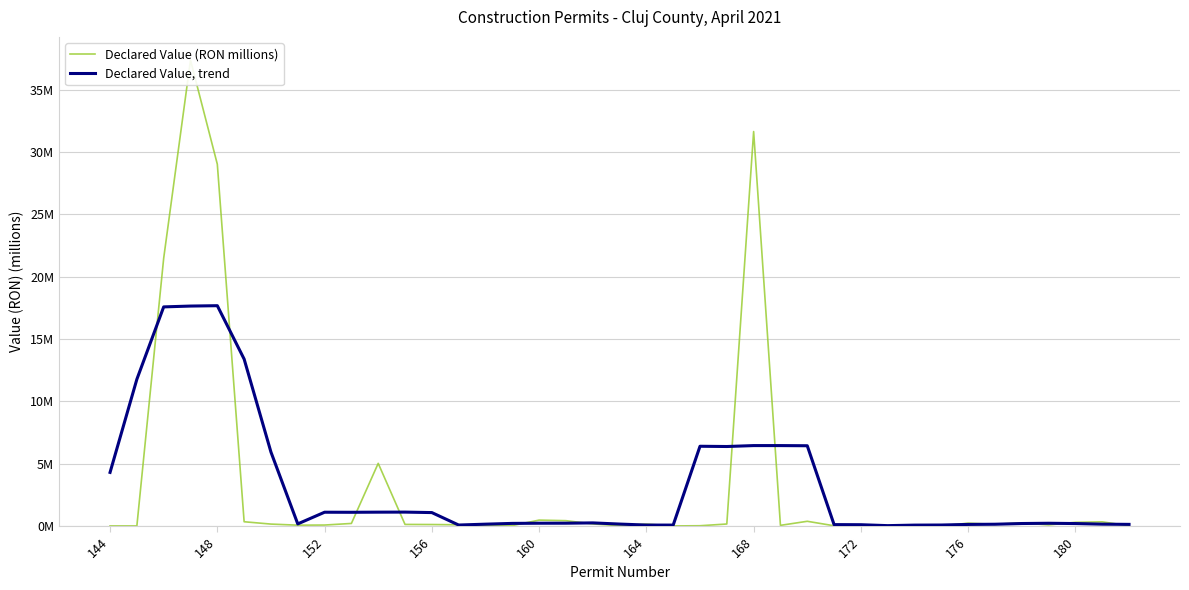

What are all the series names shown in the legend?

Declared Value (RON millions), Declared Value, trend